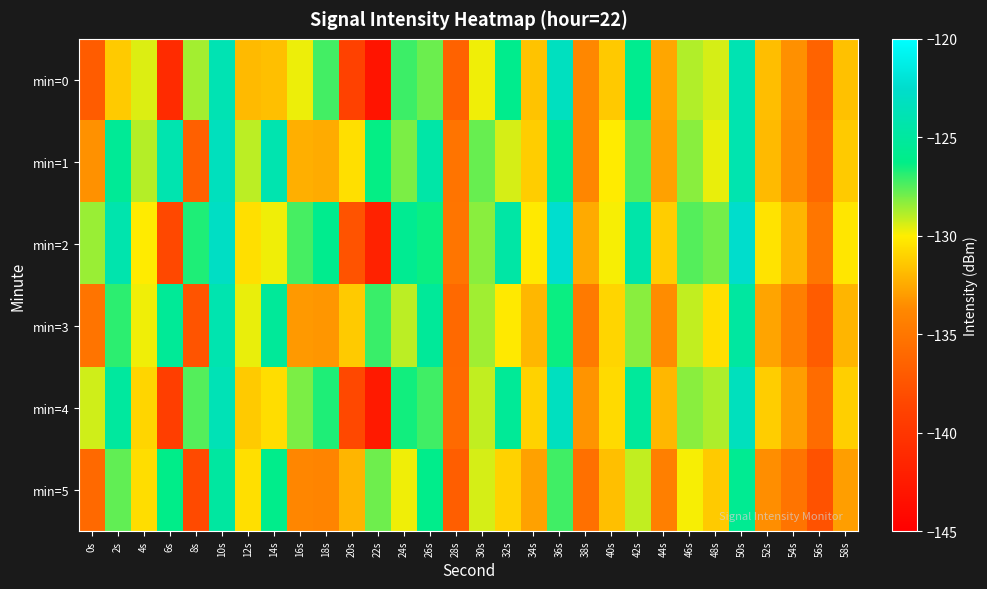

What is the smallest value displayed?

-143.1